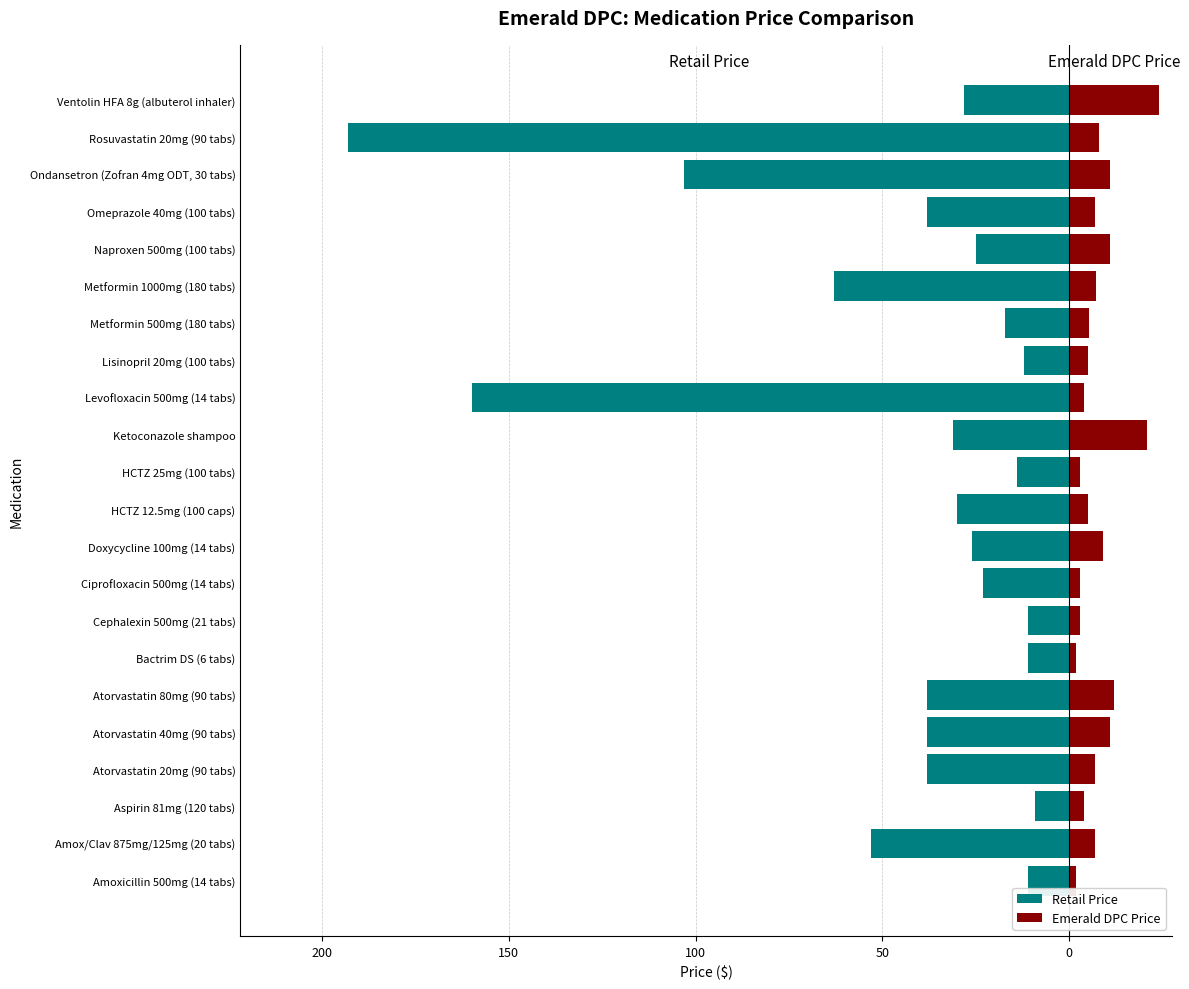

How many categories are shown in the chart?

22